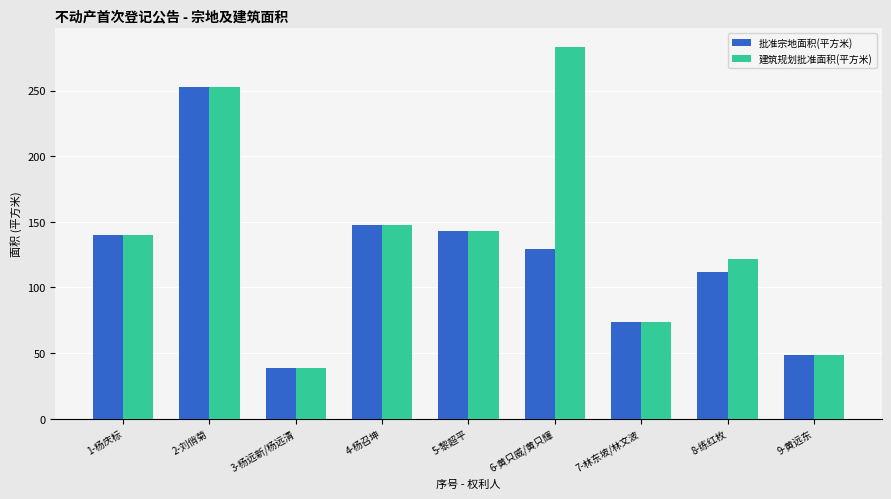

What are all the series names shown in the legend?

批准宗地面积(平方米), 建筑规划批准面积(平方米)